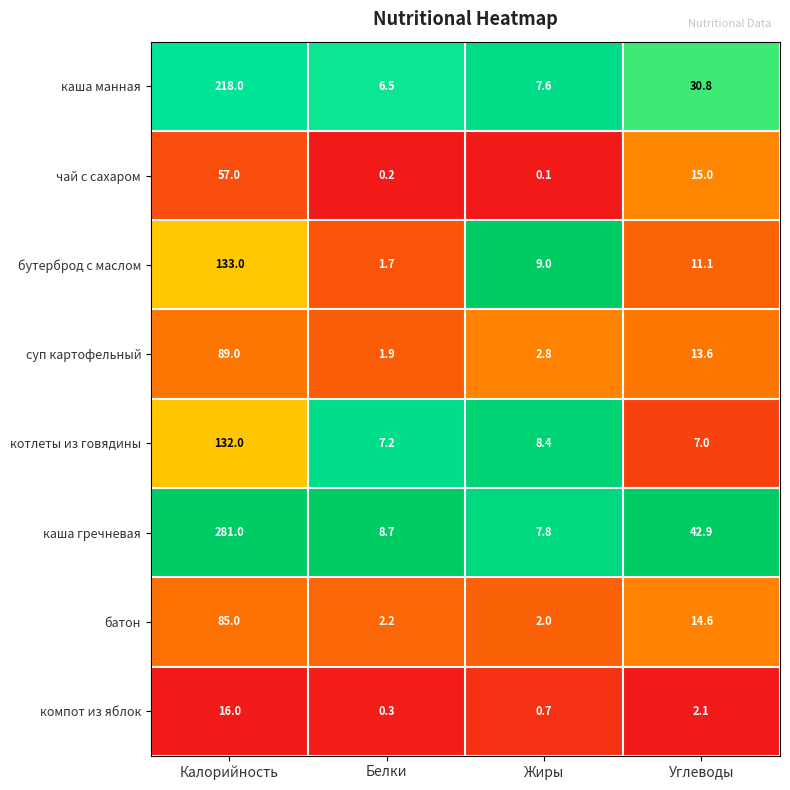

Which series has the largest total across all categories?

каша гречневая